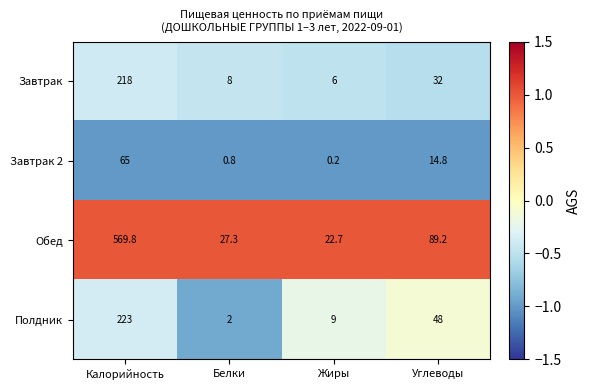

What is the sum of all Завтрак values?

264.0